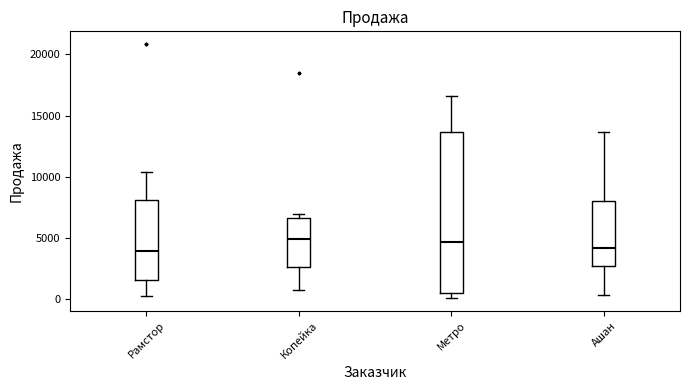

Reading left to right, transcribe this box plot: for each box, give where its median line is, the range the box spans, and where its two whiskers end, as read against the y-axis. The values are not printed on the chart, so give them approximately, as read against the axis.

Рамстор: median 4000, box 1500 to 8000, whiskers 0 to 10500
Копейка: median 5000, box 2500 to 6500, whiskers 1000 to 7000
Метро: median 4500, box 500 to 13500, whiskers 0 to 16500
Ашан: median 4000, box 2500 to 8000, whiskers 500 to 13500